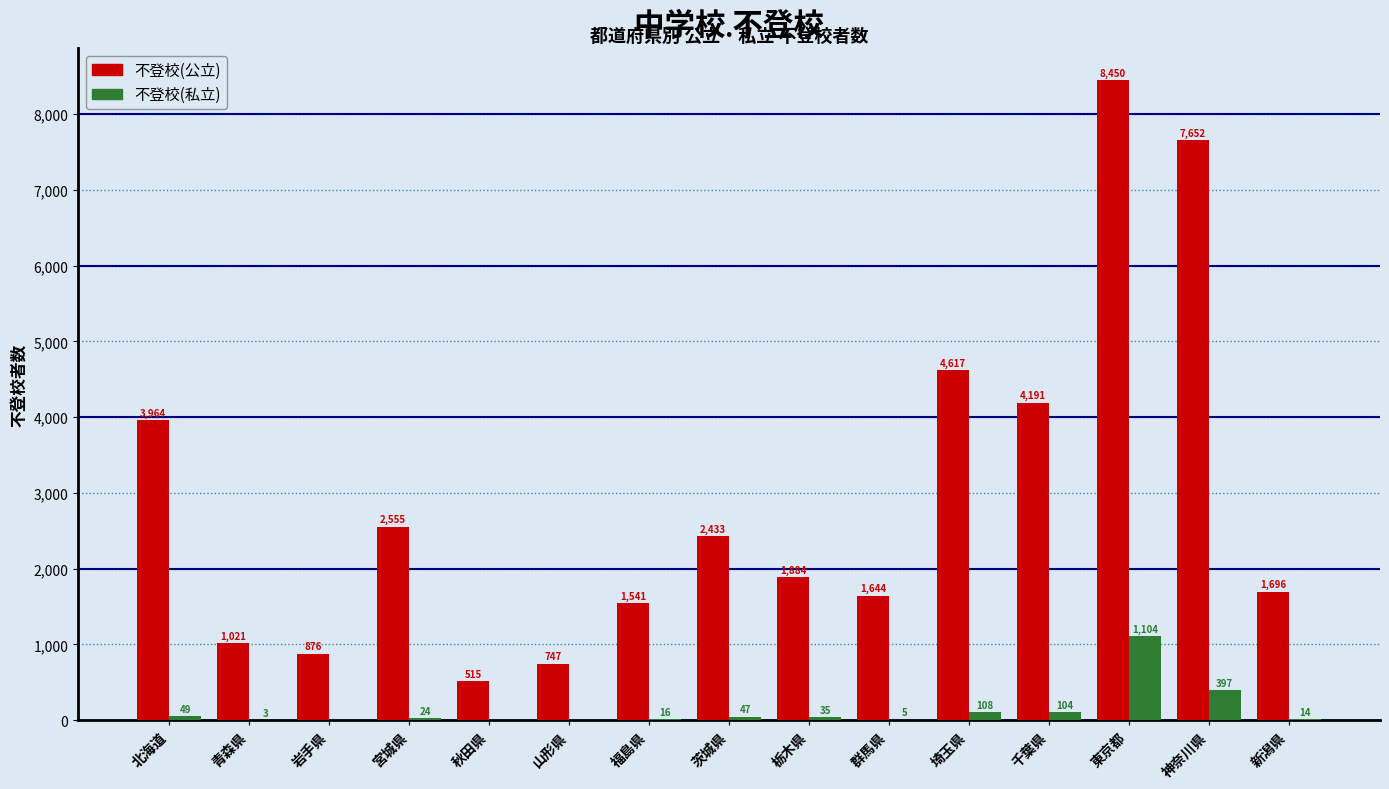

Between 埼玉県 and 神奈川県, which series saw the biggest shift?

不登校(公立)